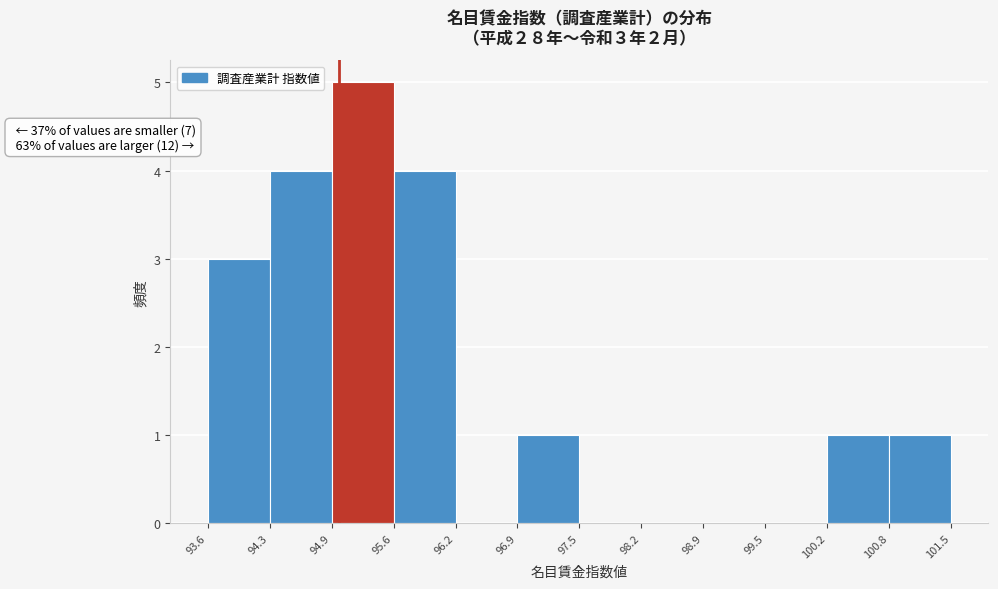

Over which range of the x-axis is the bar tallest?

94.9 to 95.6